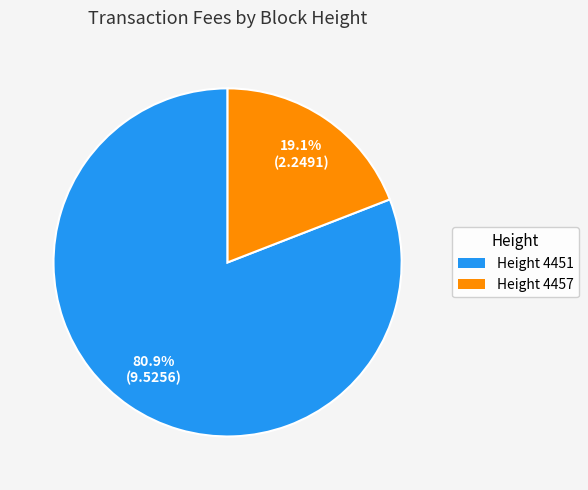

Which category accounts for the majority?

Height 4451